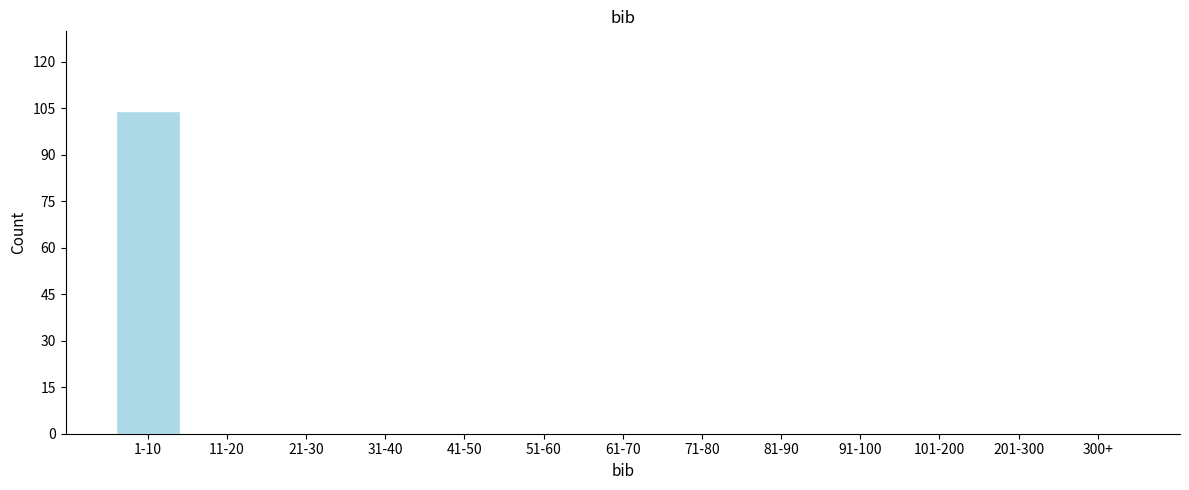

The chart shows a value of -36 at 91-100. True or false?

False